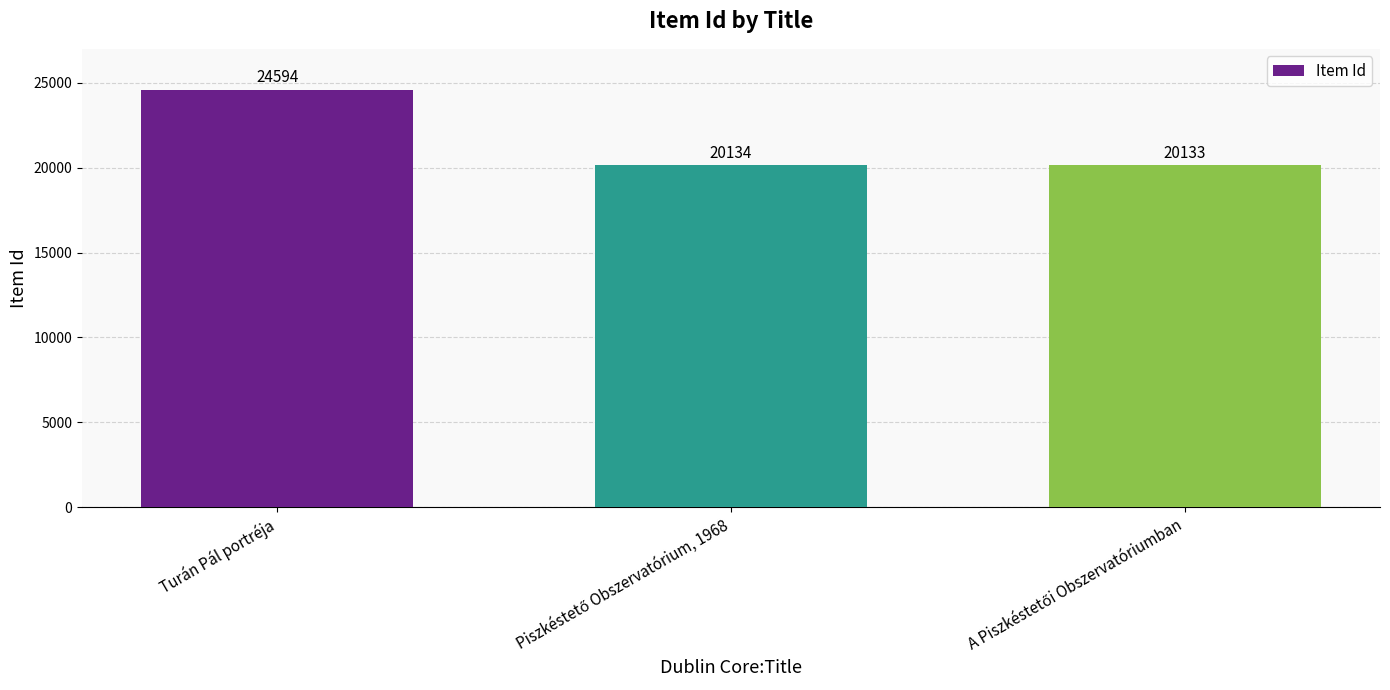

How many data points are less than 20134?

1